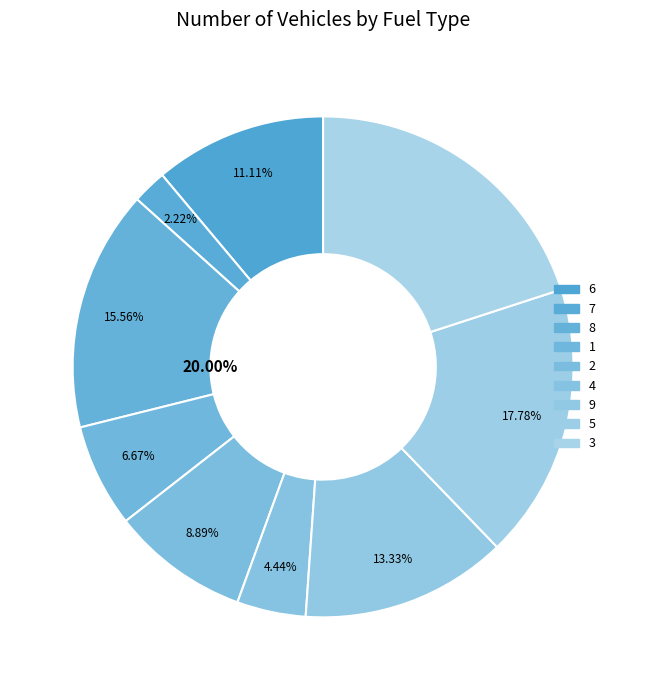

What is the smallest slice in the pie chart?

7